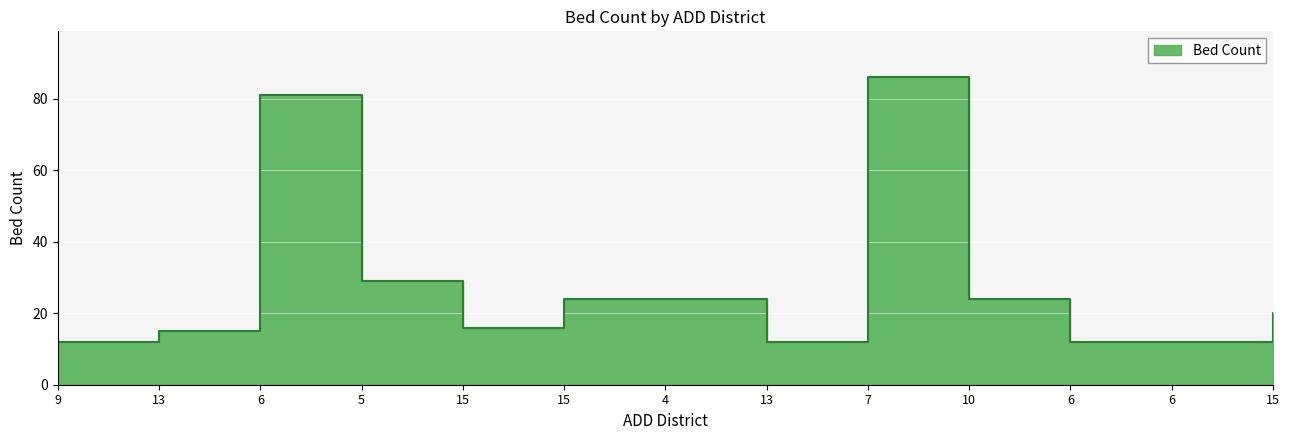

What is the label of the 7th point from the left?

4